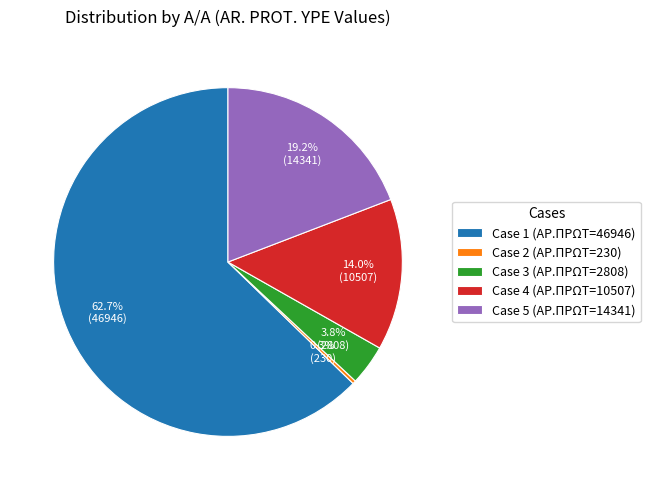

Do Case 3 (ΑΡ.ΠΡΩΤ=2808) and Case 1 (ΑΡ.ΠΡΩΤ=46946) together represent more than half of the pie?

Yes